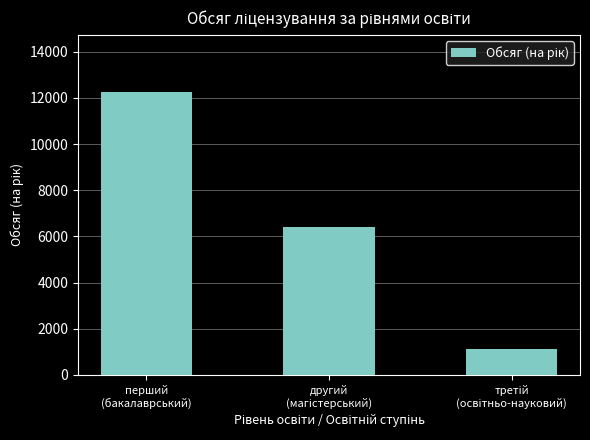

What is the smallest value displayed?

1104